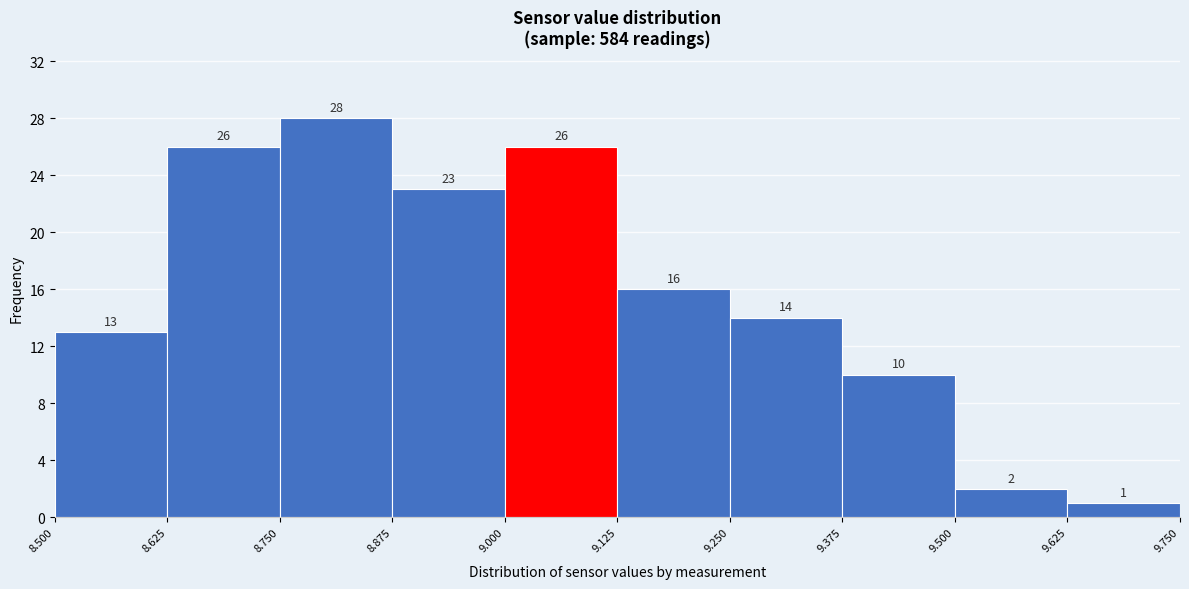

Reading left to right, list every bar in this chart as the range it spans on the x-axis followed by its height.

8.500 to 8.625: 13
8.625 to 8.750: 26
8.750 to 8.875: 28
8.875 to 9.000: 23
9.000 to 9.125: 26
9.125 to 9.250: 16
9.250 to 9.375: 14
9.375 to 9.500: 10
9.500 to 9.625: 2
9.625 to 9.750: 1